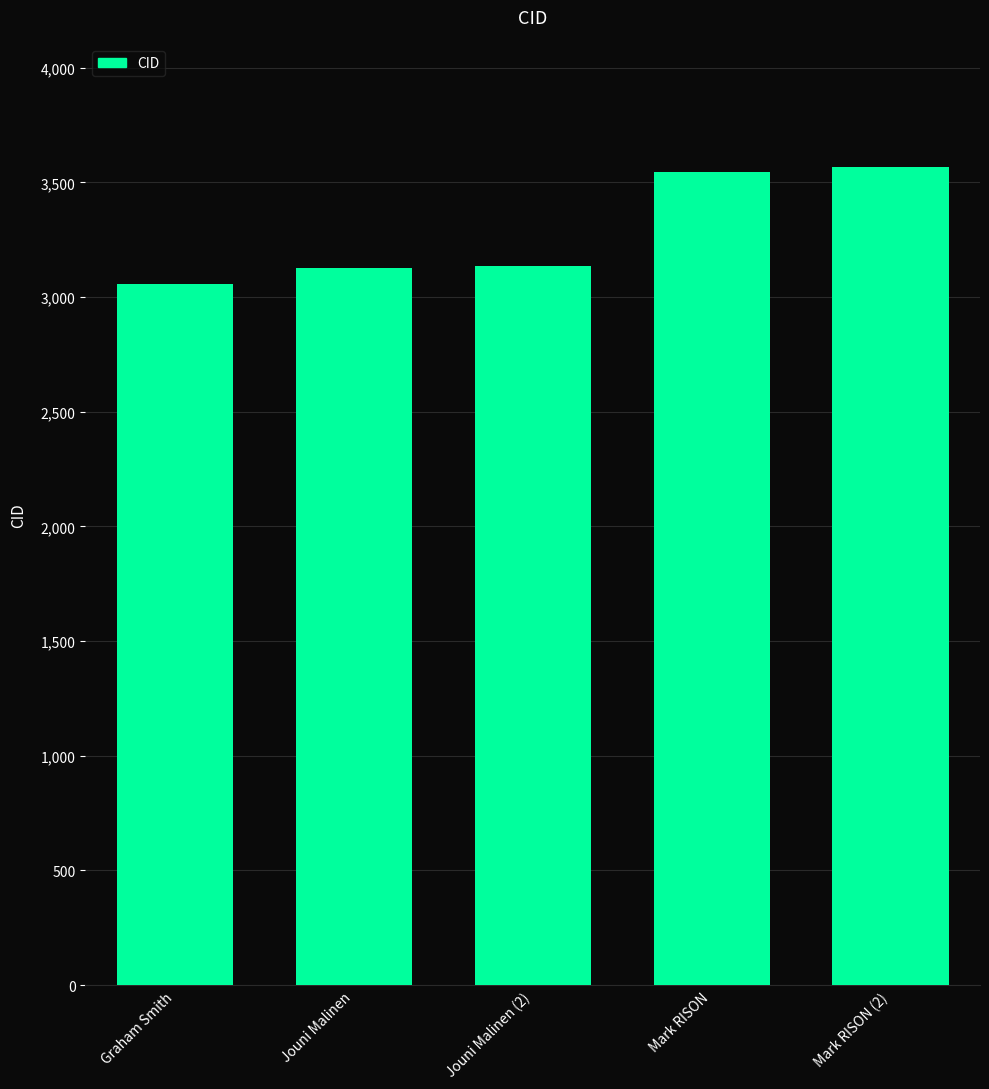

The value at Mark RISON (2) is 1410. True or false?

False